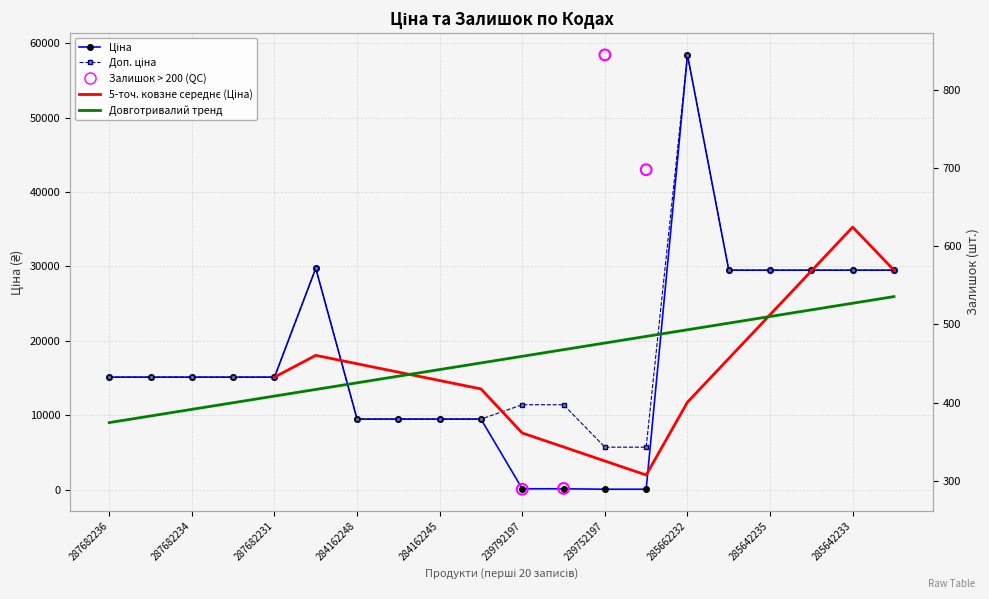

Is the value of Ціна at 284162248 greater than the value of Доп. ціна at 287682231?

No